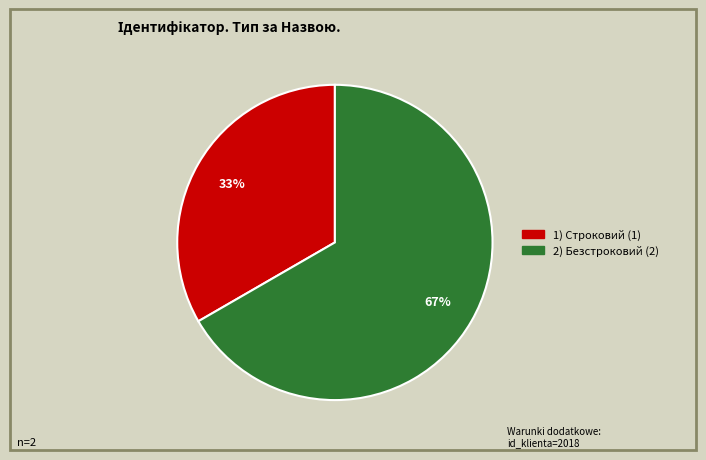

To the nearest percent, what is the average slice percentage?

50%